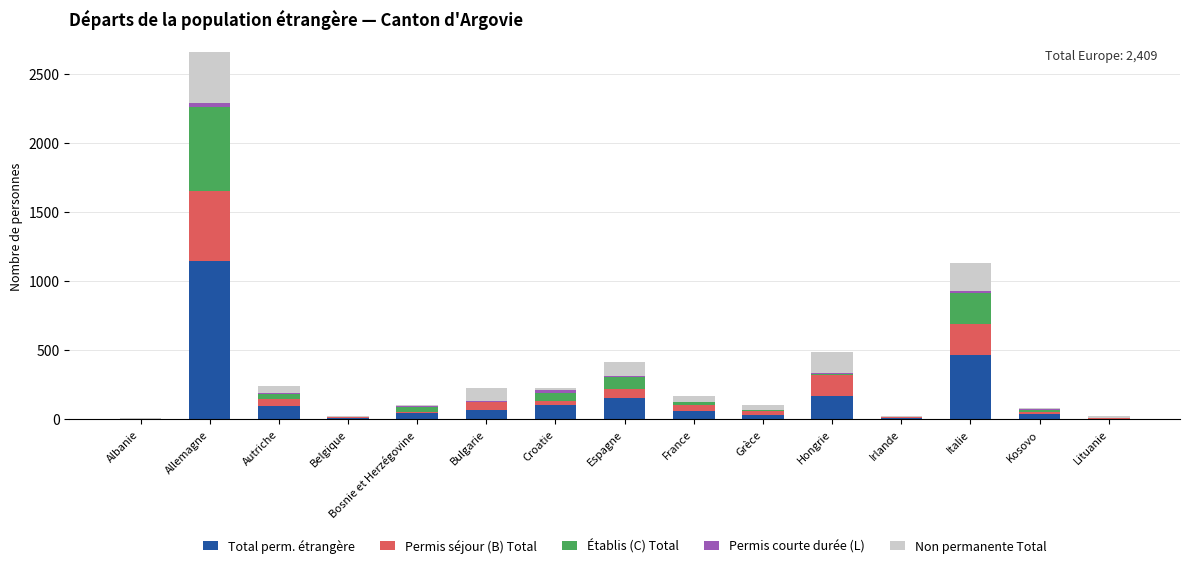

What is the maximum value for Total perm. étrangère?

1147